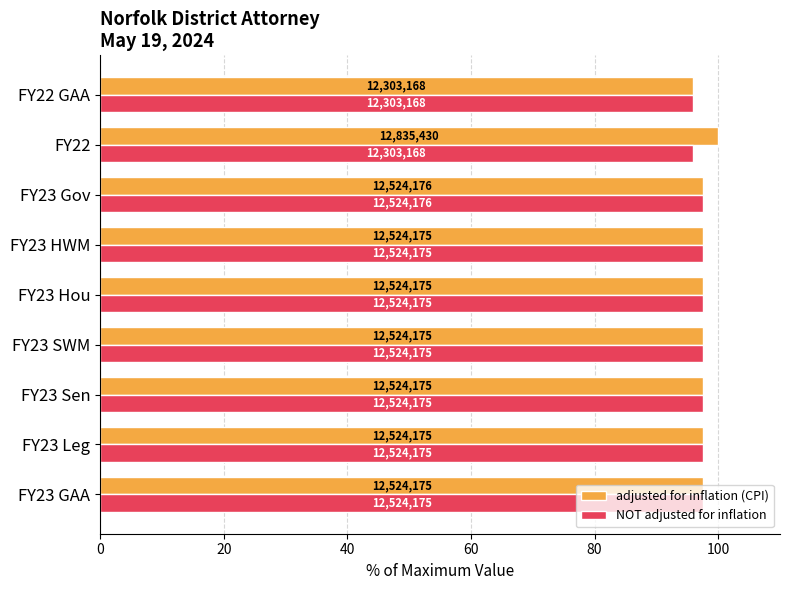

What are all the series names shown in the legend?

adjusted for inflation (CPI), NOT adjusted for inflation